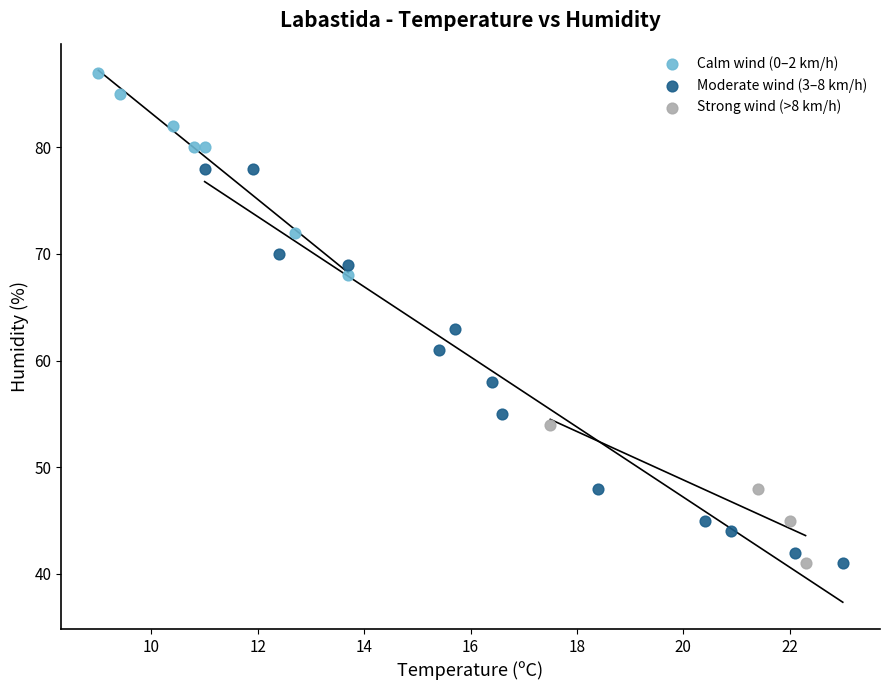

Which series contains the highest Y value?

Calm wind (0–2 km/h)